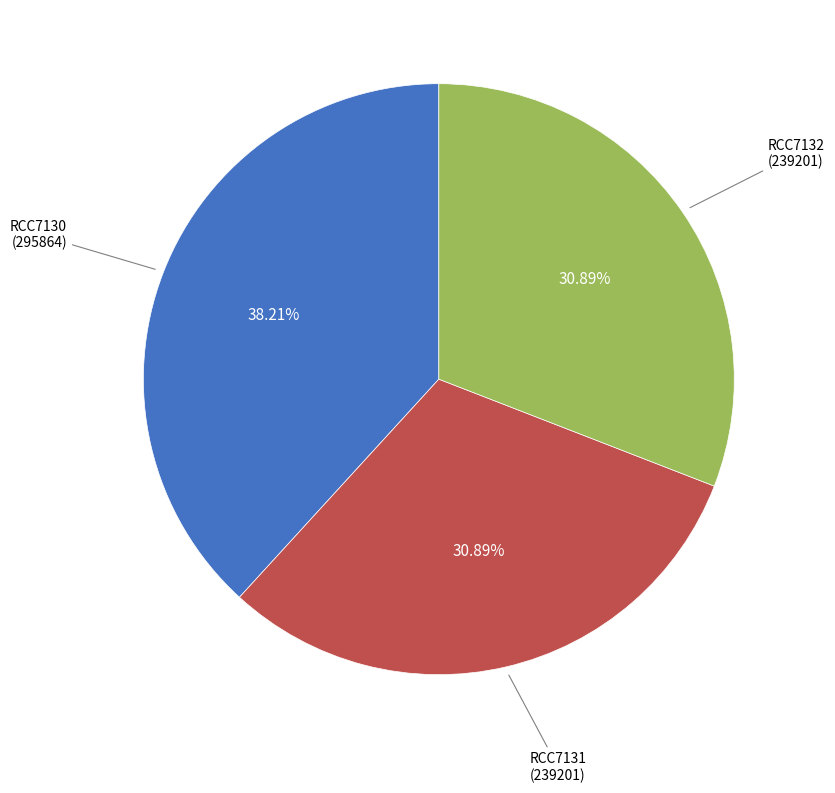

To the nearest percent, what portion does RCC7132 represent?

31%